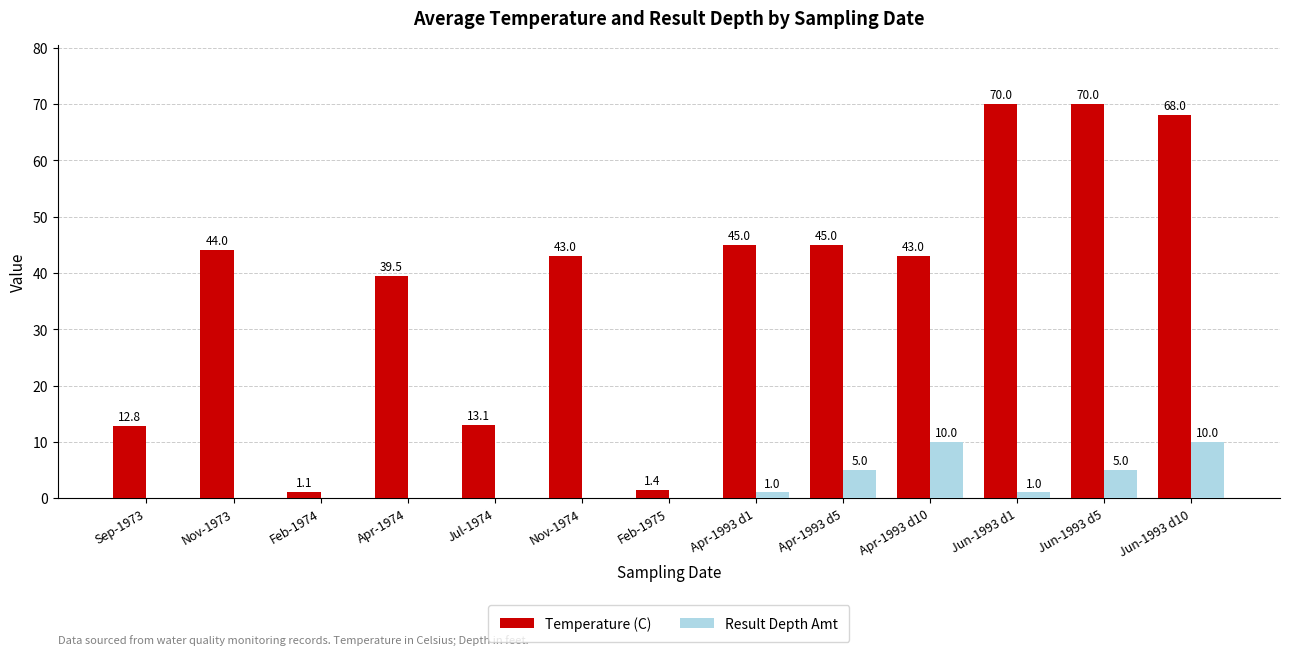

Reading left to right, list all the values displayed in this chart.

Temperature (C): Sep-1973=12.8	Nov-1973=44.0	Feb-1974=1.1	Apr-1974=39.5	Jul-1974=13.1	Nov-1974=43.0	Feb-1975=1.4	Apr-1993 d1=45.0	Apr-1993 d5=45.0	Apr-1993 d10=43.0	Jun-1993 d1=70.0	Jun-1993 d5=70.0	Jun-1993 d10=68.0
Result Depth Amt: Sep-1973=0.0	Nov-1973=0.0	Feb-1974=0.0	Apr-1974=0.0	Jul-1974=0.0	Nov-1974=0.0	Feb-1975=0.0	Apr-1993 d1=1.0	Apr-1993 d5=5.0	Apr-1993 d10=10.0	Jun-1993 d1=1.0	Jun-1993 d5=5.0	Jun-1993 d10=10.0